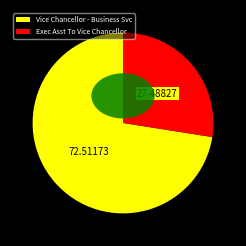

Count the number of slices in the pie.

2